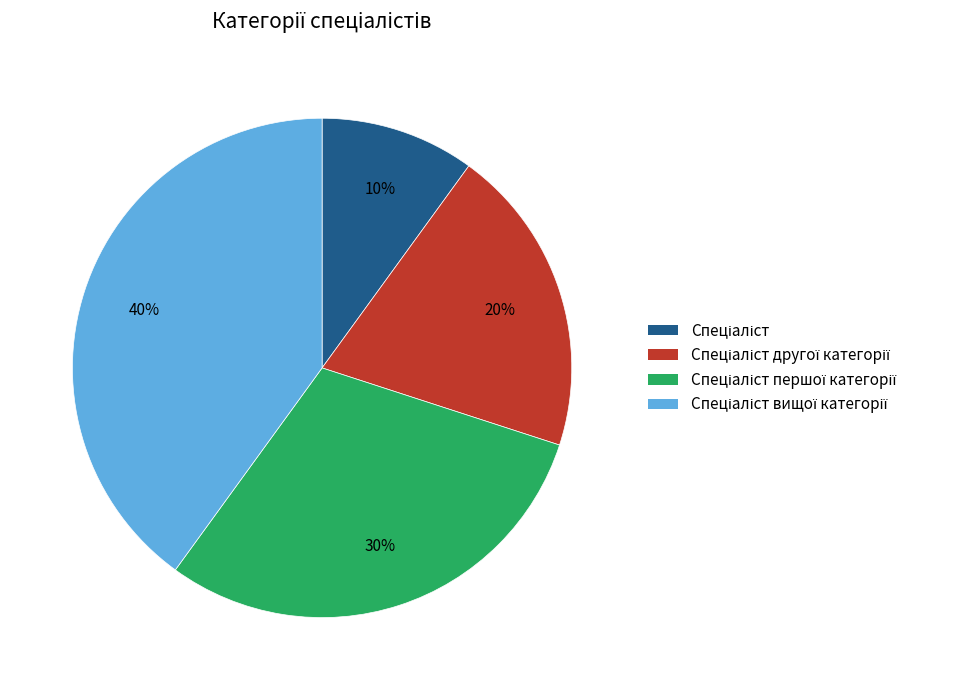

To the nearest percent, what is the difference between the largest and smallest slice percentages?

30%